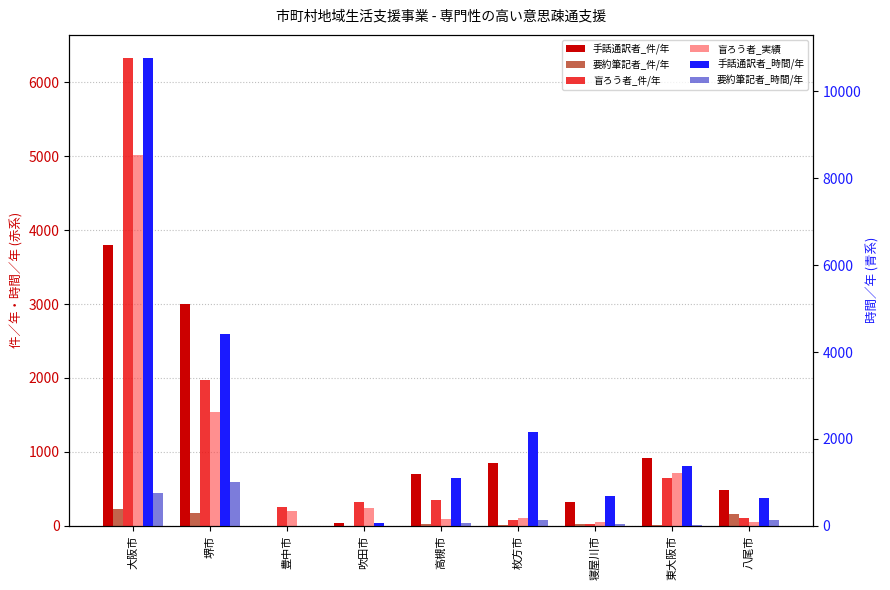

Which series changed the most between 枚方市 and 寝屋川市?

手話通訳者_時間/年